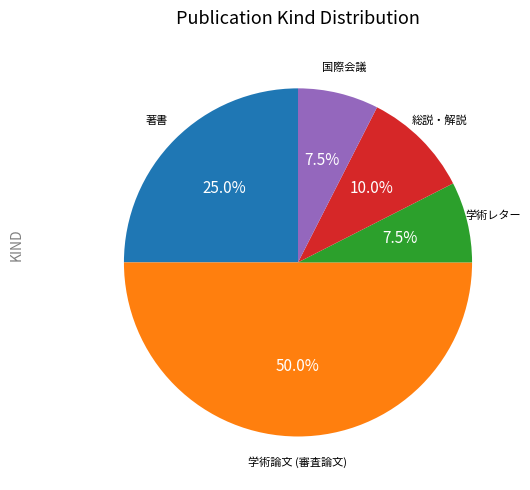

To the nearest percent, what is the difference between the largest and smallest slice percentages?

42%